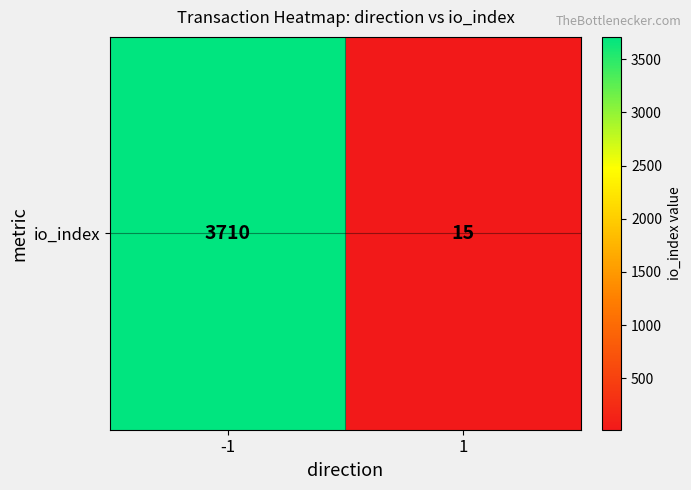

What is the sum of all values?

3725